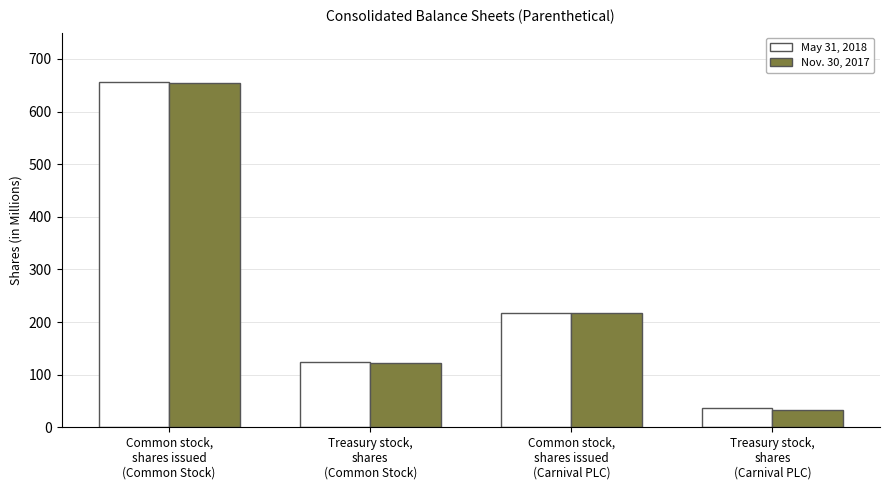

Count the number of categories in the chart.

4